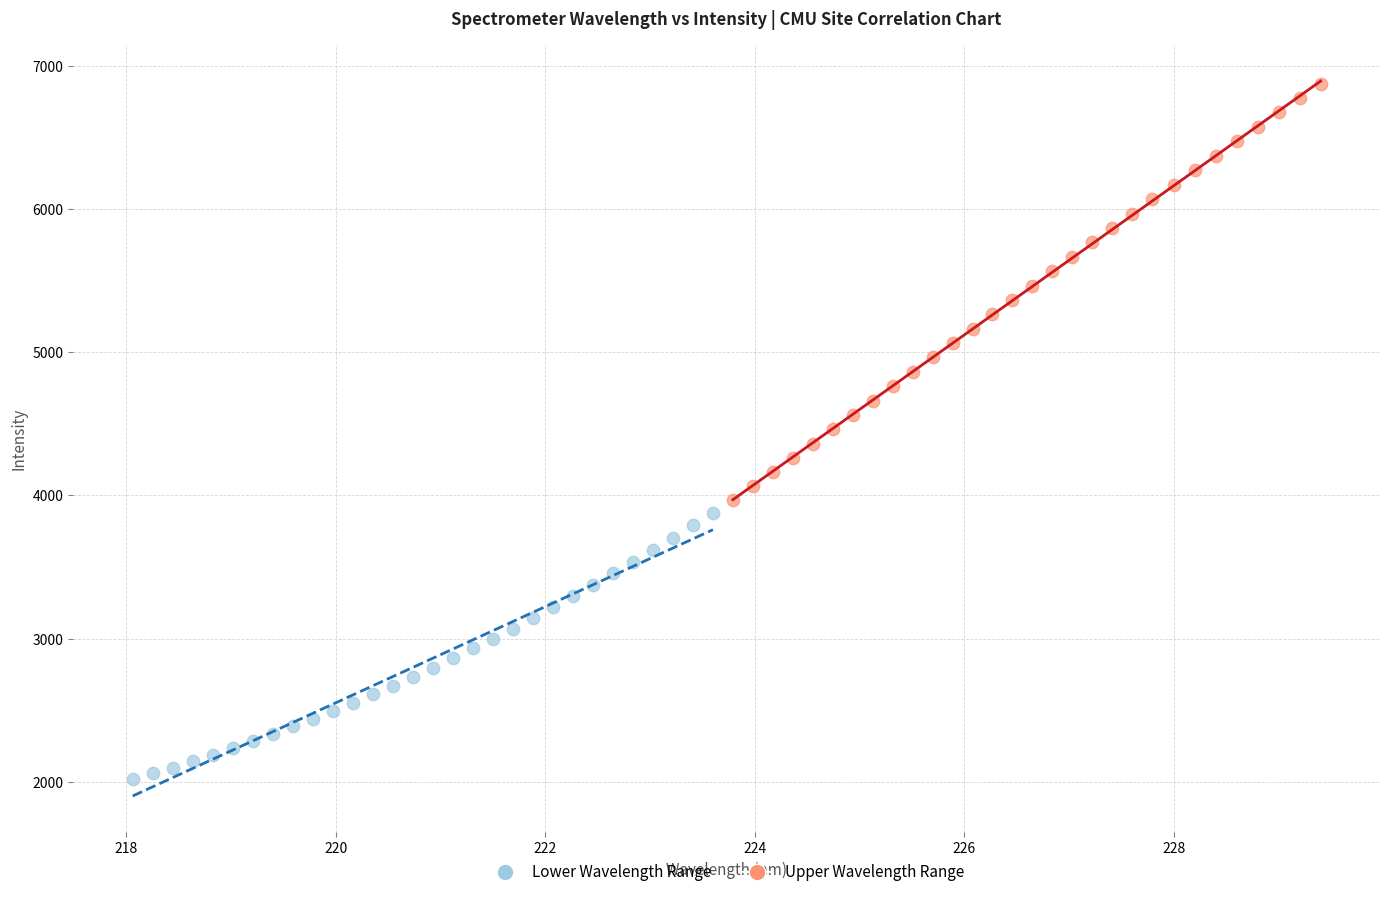

Which series contains the highest Y value?

Upper Wavelength Range